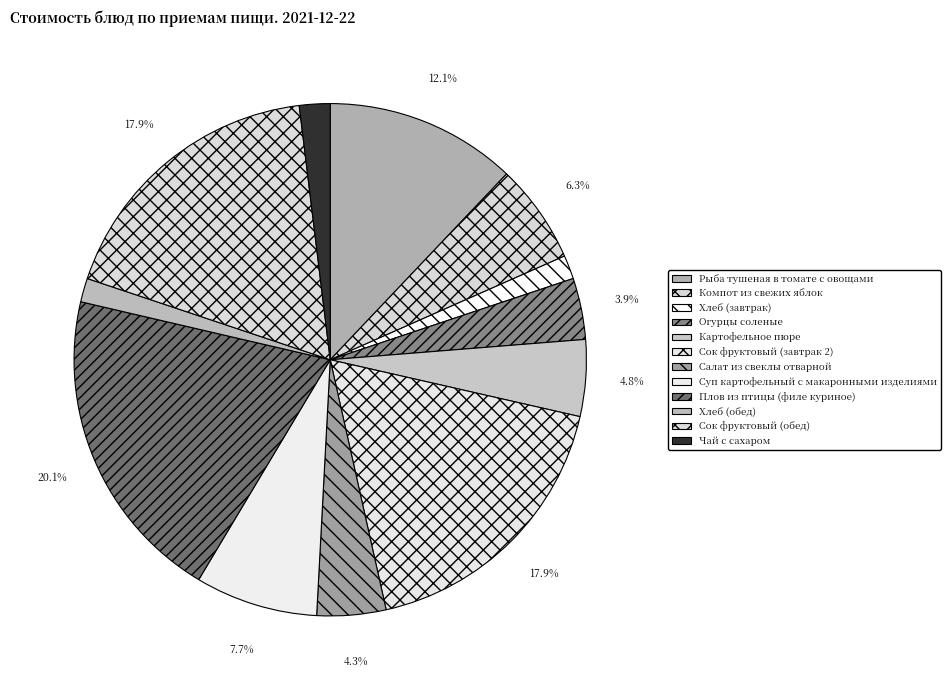

How many slices are in this pie chart?

12